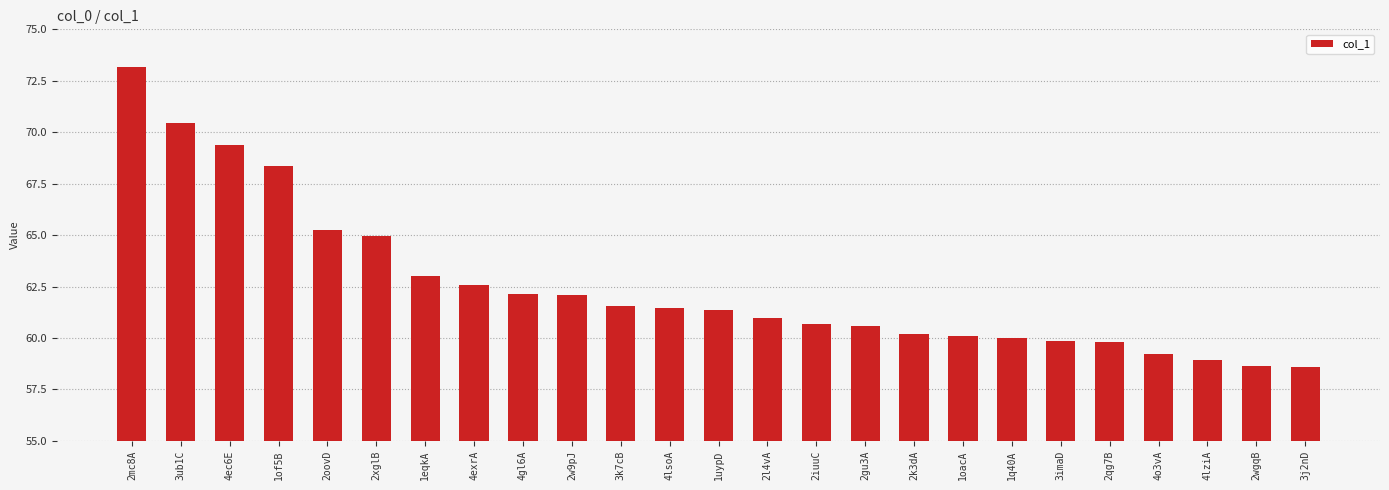

What position from the left is 2xglB?

6